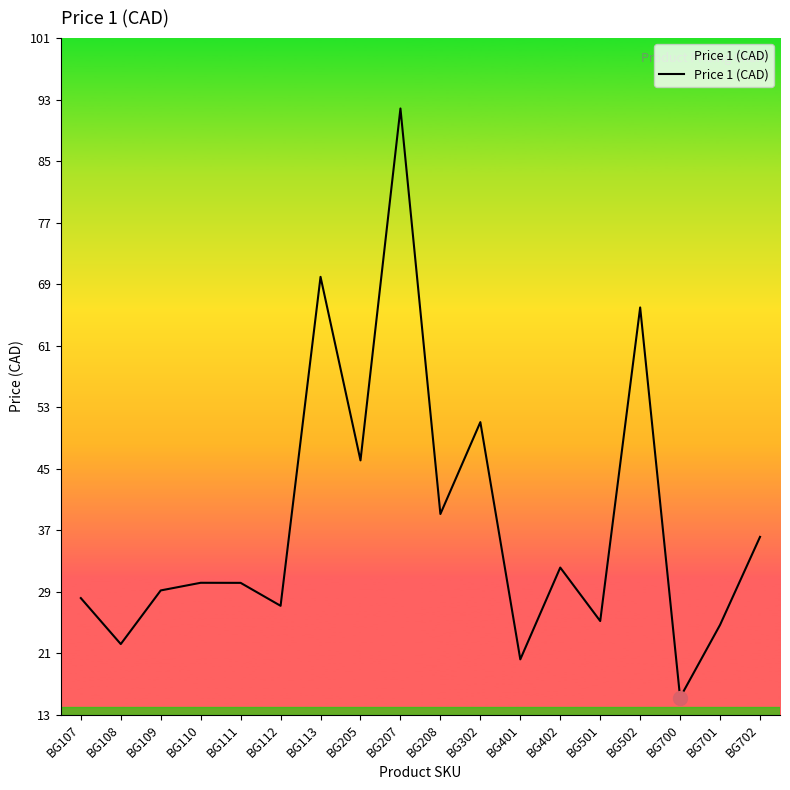

Does the chart have visible grid lines?

No